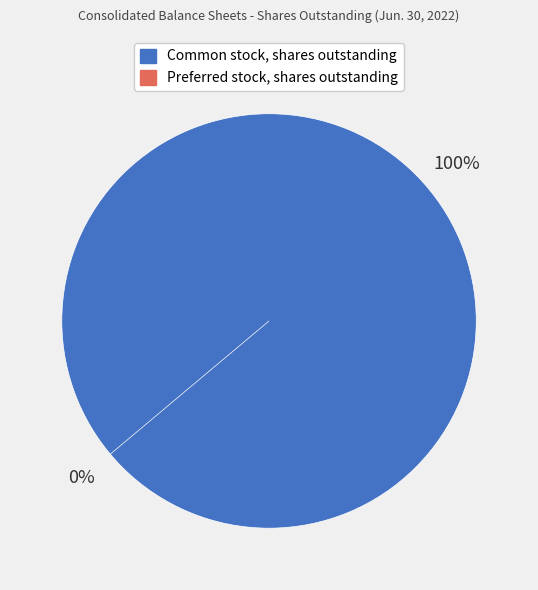

Does Preferred stock, shares outstanding represent more than half of the total?

No